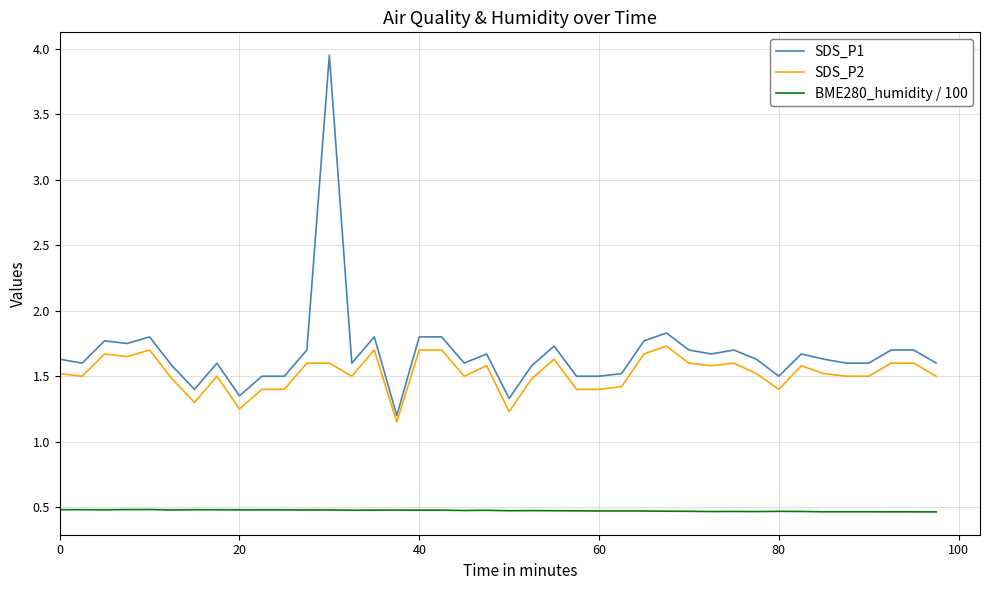

Which series has the largest total across all categories?

SDS_P1